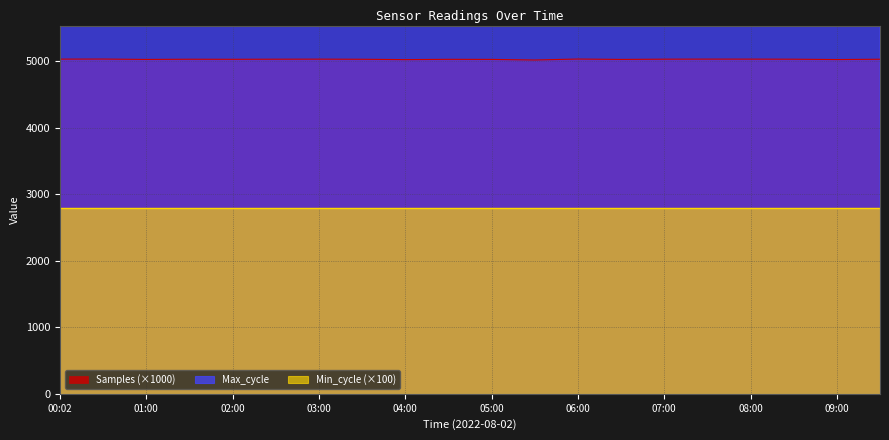

What is the minimum value for Samples?

5017.9